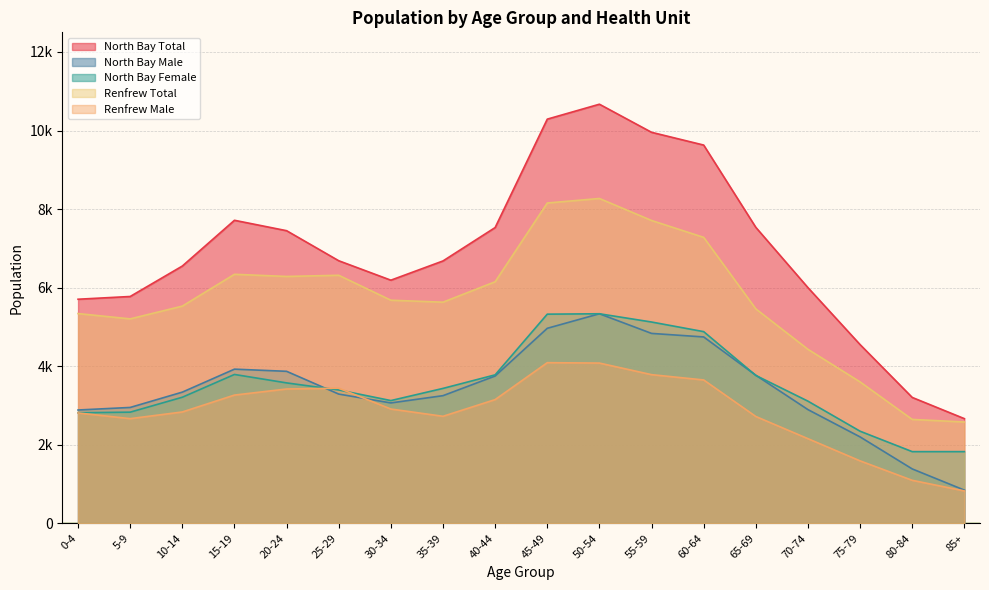

Where is the first local minimum for North Bay Male?

30-34